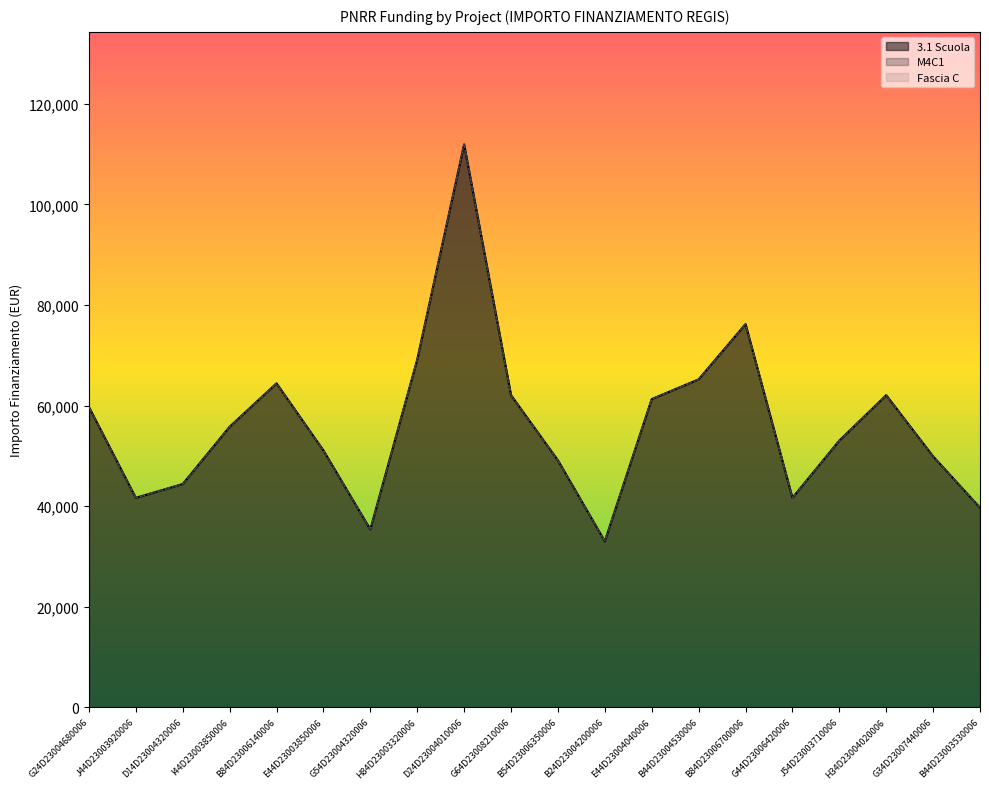

Reading left to right, list all the values displayed in this chart.

3.1 Scuola: 59706.2	41637.2	44386.8	55778.1	64419.8	51064.5	35352.3	69133.5	111949.1	62063.0	49100.5	32995.5	61277.4	65205.4	76203.9	41637.2	53028.5	62063.0	49886.1	39673.2
M4C1: 59706.2	41637.2	44386.8	55778.1	64419.8	51064.5	35352.3	69133.5	111949.1	62063.0	49100.5	32995.5	61277.4	65205.4	76203.9	41637.2	53028.5	62063.0	49886.1	39673.2
Fascia C: 59706.2	41637.2	44386.8	55778.1	64419.8	51064.5	35352.3	69133.5	111949.1	62063.0	49100.5	32995.5	61277.4	65205.4	76203.9	41637.2	53028.5	62063.0	49886.1	39673.2